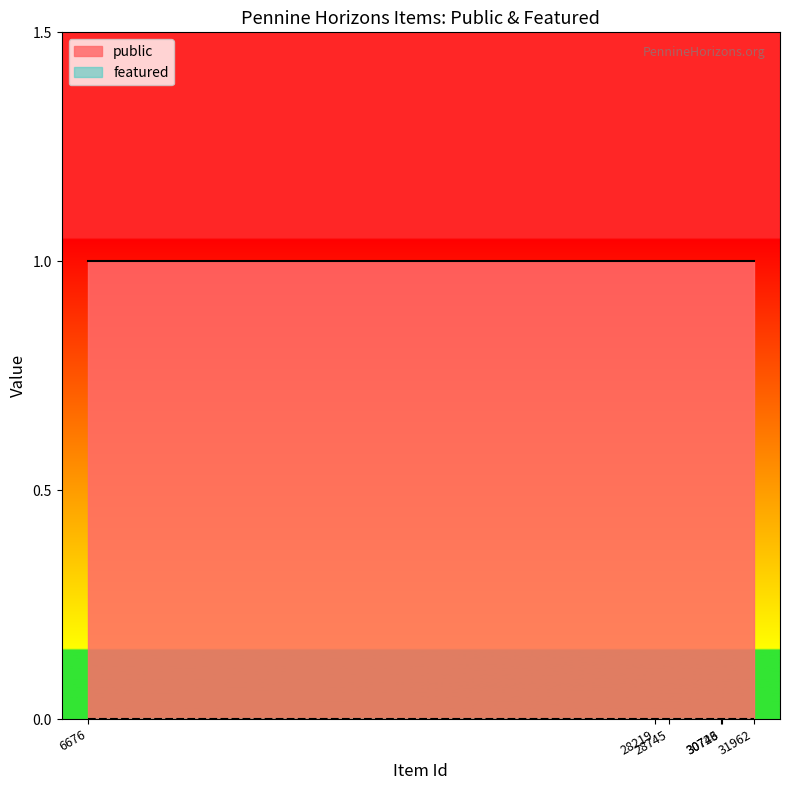

What value does the public series have at 6676?

1